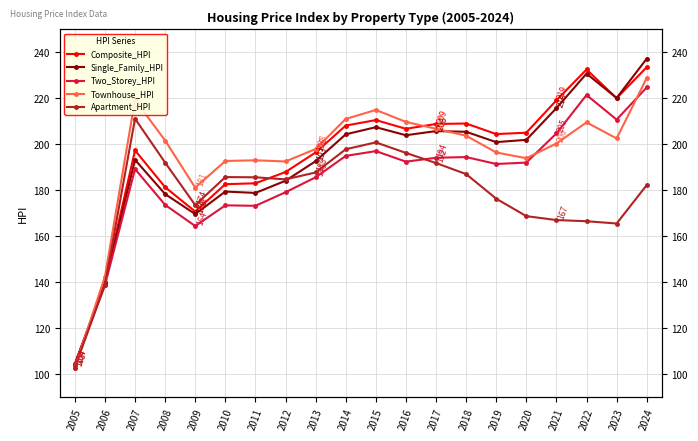

Is the value of Townhouse_HPI at 2024 greater than the value of Apartment_HPI at 2021?

Yes